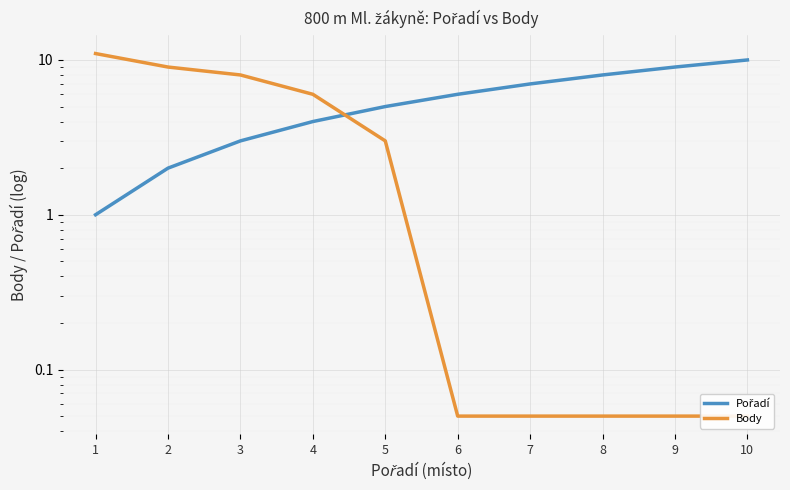

What is the difference between the maximum and minimum values in the Body series?

10.9